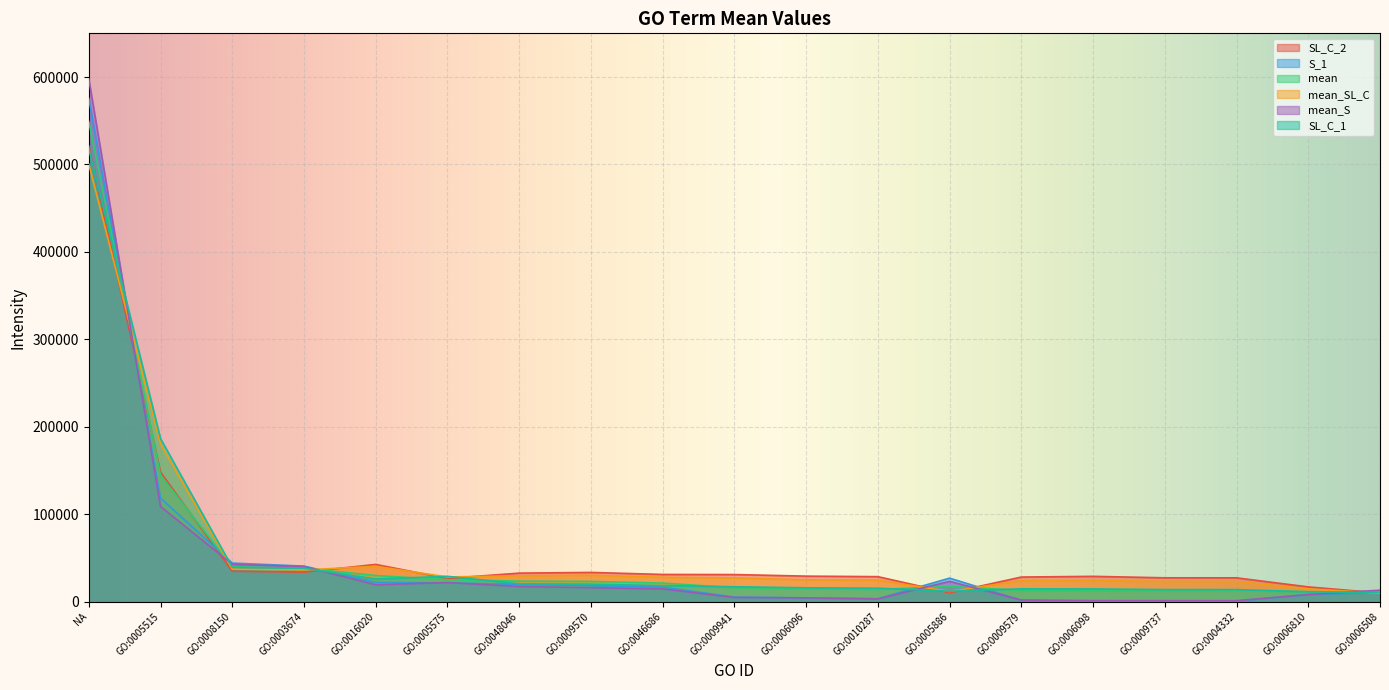

Between GO:0006810 and GO:0009941, which is larger?

GO:0009941